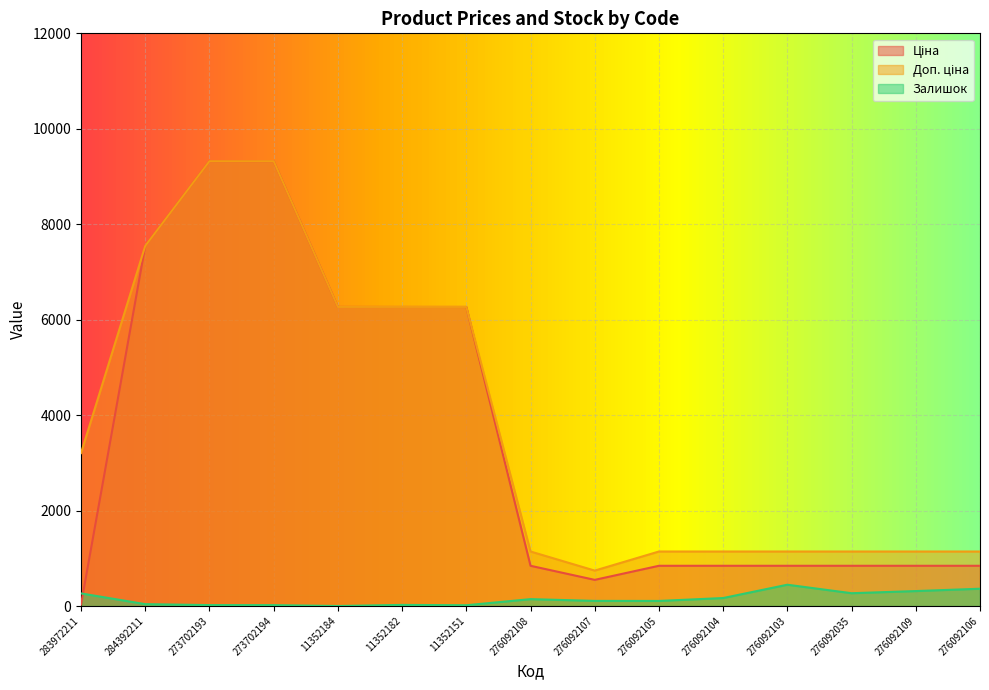

What is the label of the 15th point from the left?

276092106